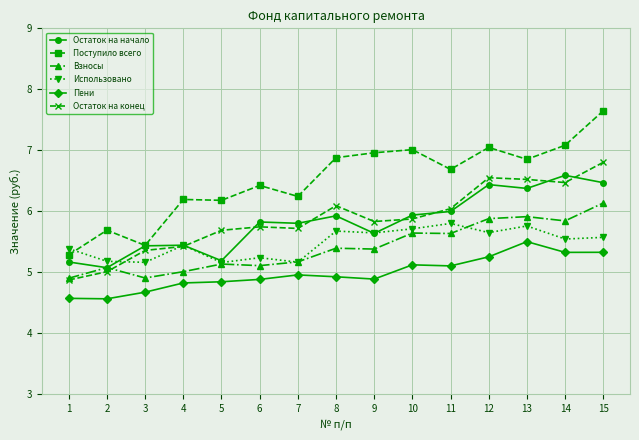

What is the value of the Взносы point at the 8th from the left?

5.4